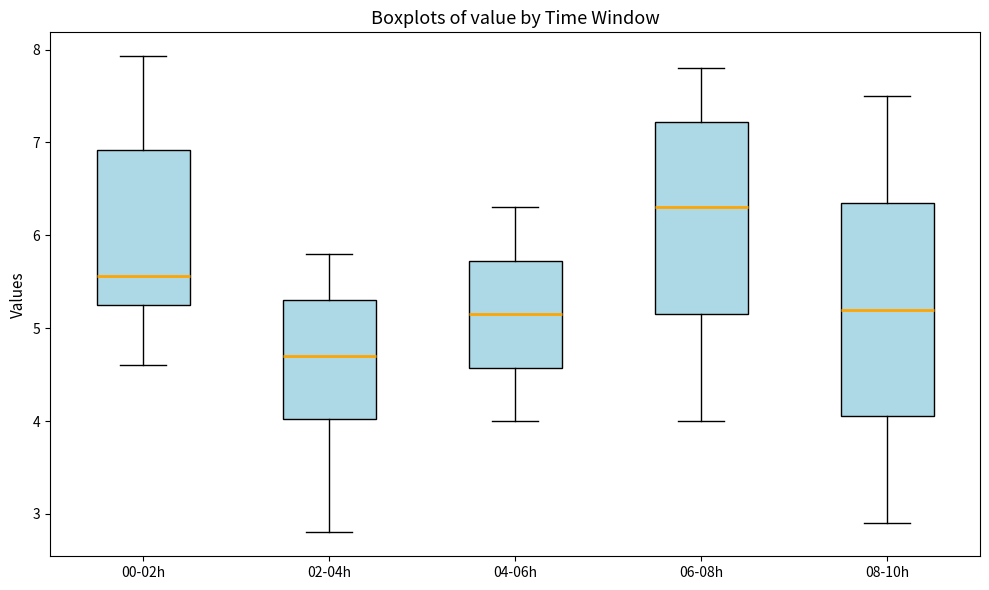

Reading left to right, read every box against the y-axis: the position of its median line, the range the box covers, and the ends of its whiskers. The values are not printed on the chart, so give them approximately, as read against the axis.

00-02h: median 5.6, box 5.2 to 6.9, whiskers 4.6 to 7.9
02-04h: median 4.7, box 4.0 to 5.3, whiskers 2.8 to 5.8
04-06h: median 5.2, box 4.6 to 5.7, whiskers 4.0 to 6.3
06-08h: median 6.3, box 5.2 to 7.2, whiskers 4.0 to 7.8
08-10h: median 5.2, box 4.1 to 6.4, whiskers 2.9 to 7.5